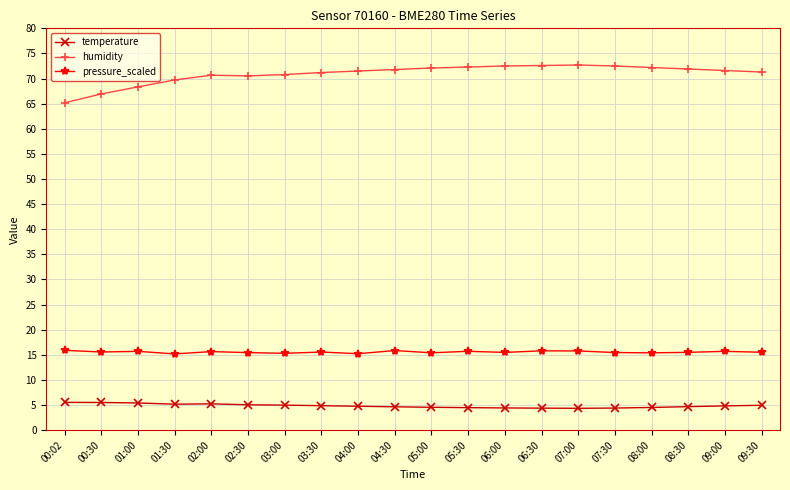

True or false: humidity has a value of 72.5 at 06:00.

True